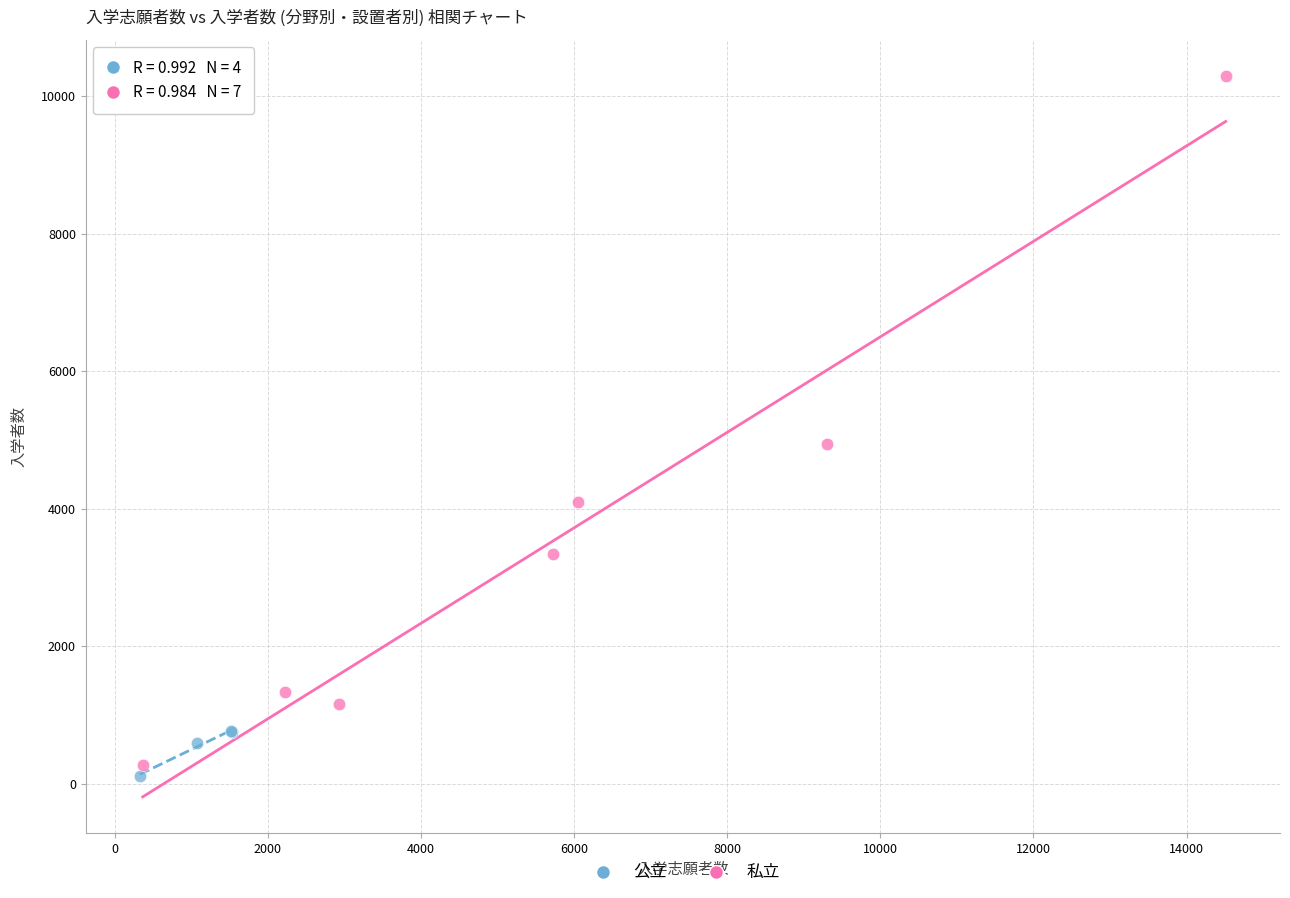

Which series reaches the maximum Y coordinate?

私立